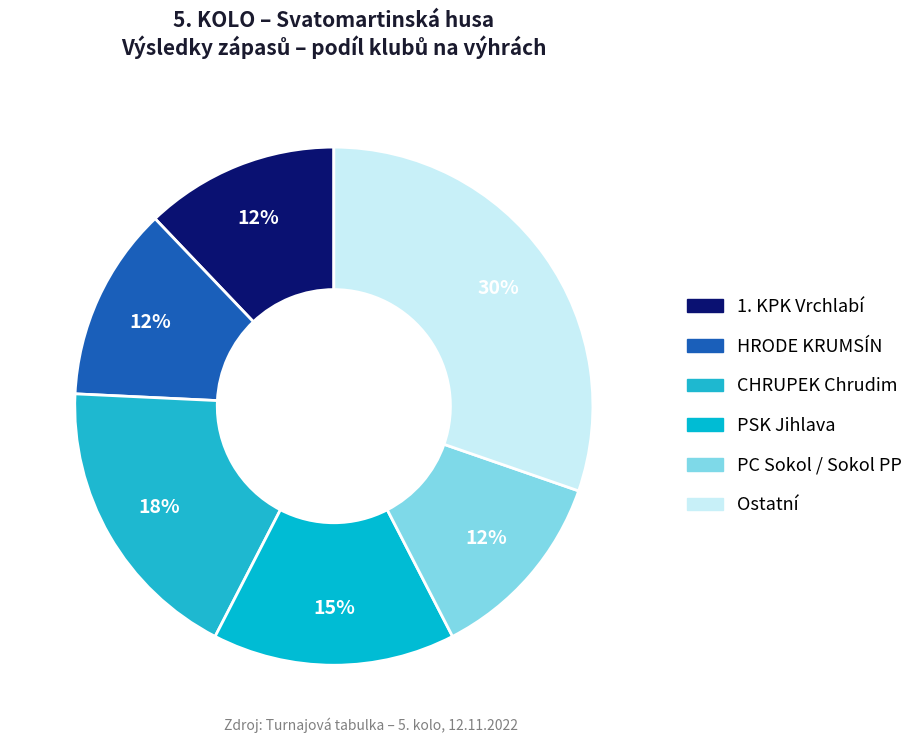

How many segments does this pie chart have?

6